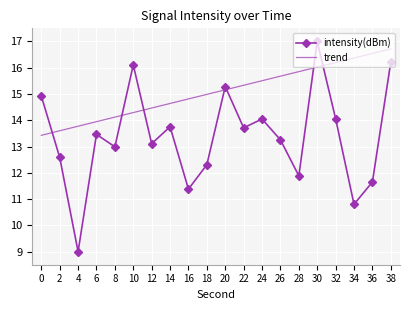

Between 18 and 32, which series saw the biggest shift?

intensity(dBm)